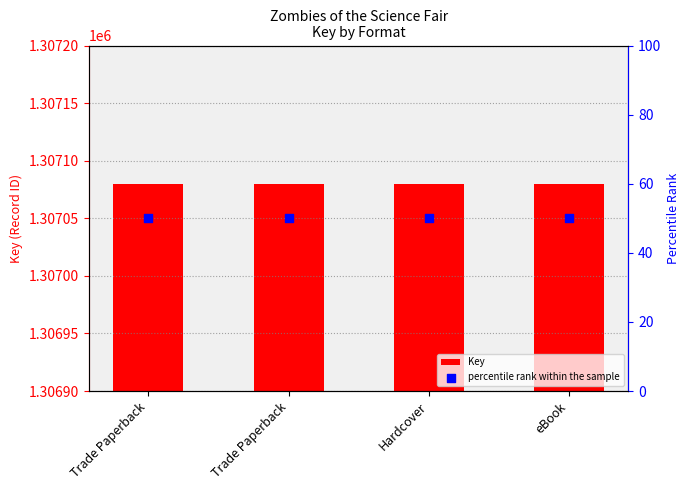

Which series has the widest spread of Y values?

Key